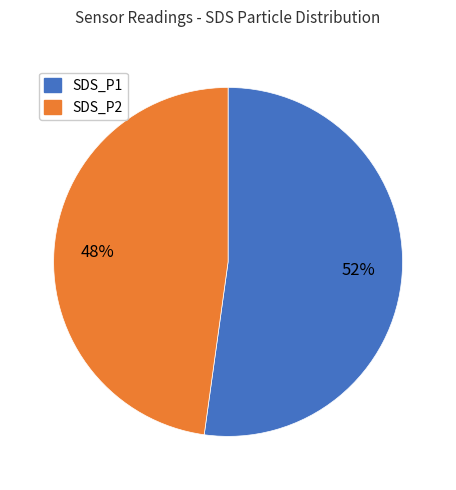

To the nearest percent, what portion does SDS_P2 represent?

48%